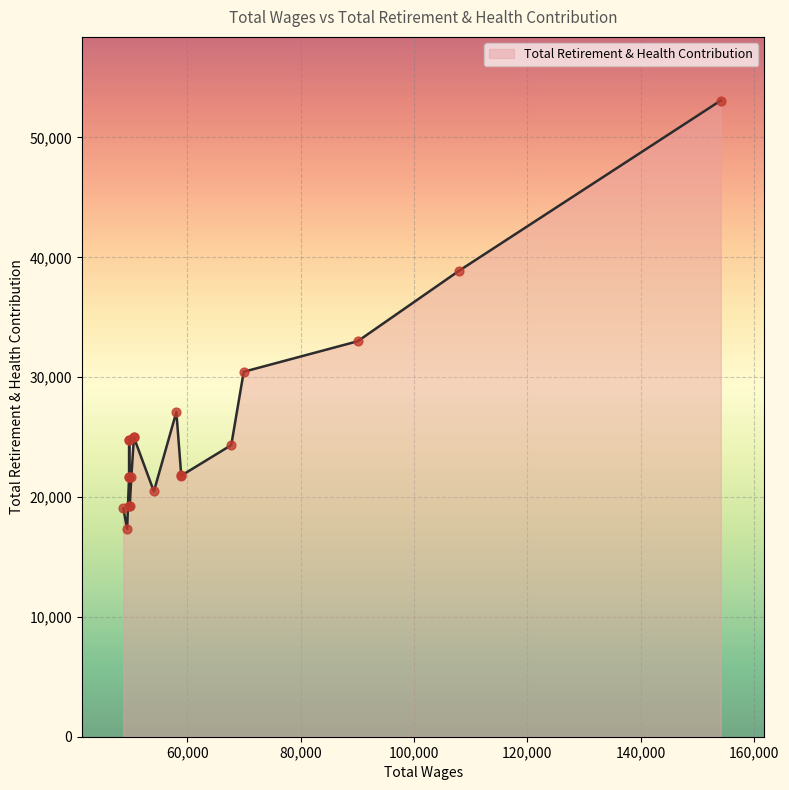

Which has a higher value, 48720.0 or 58083.0?

58083.0